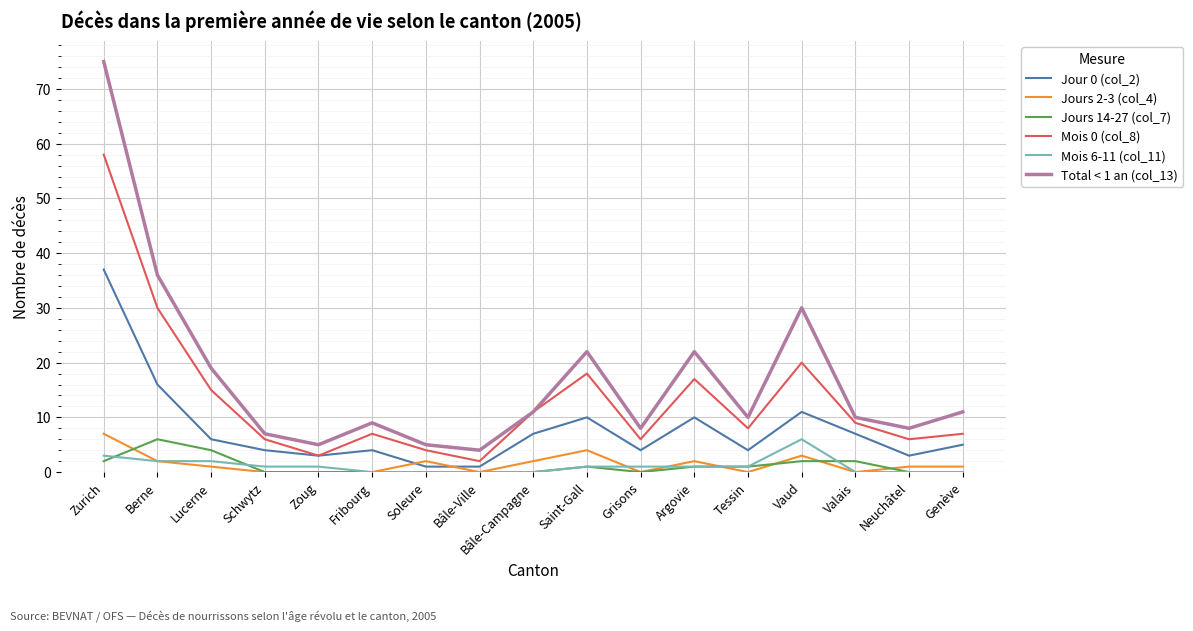

Which series changed the most between Zurich and Argovie?

Total < 1 an (col_13)